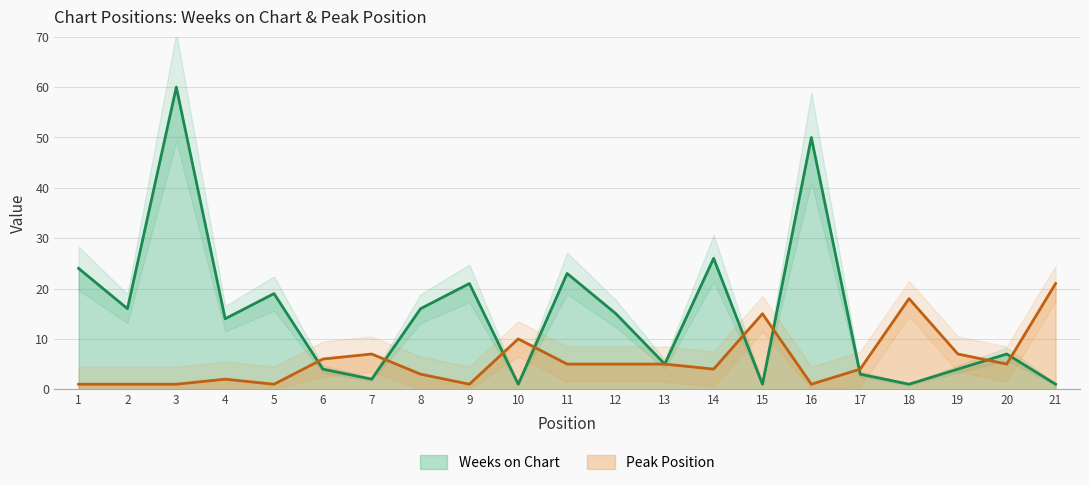

What is the highest value of the Weeks on Chart series?

60